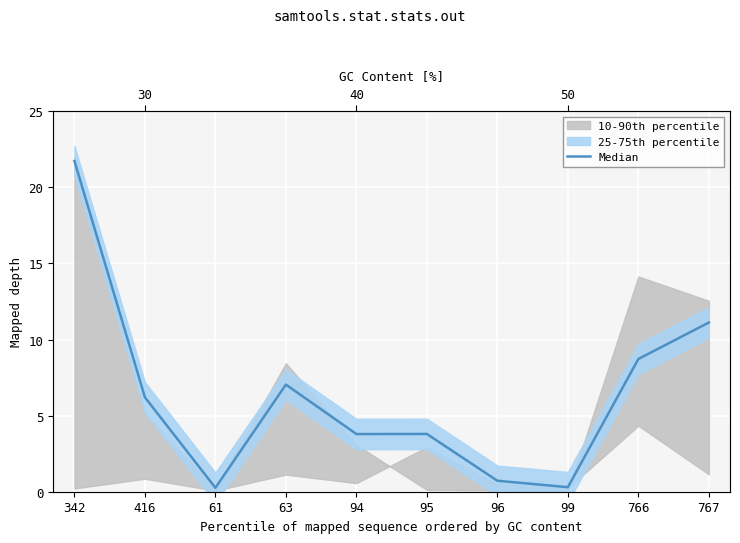

What is the average value?

6.4